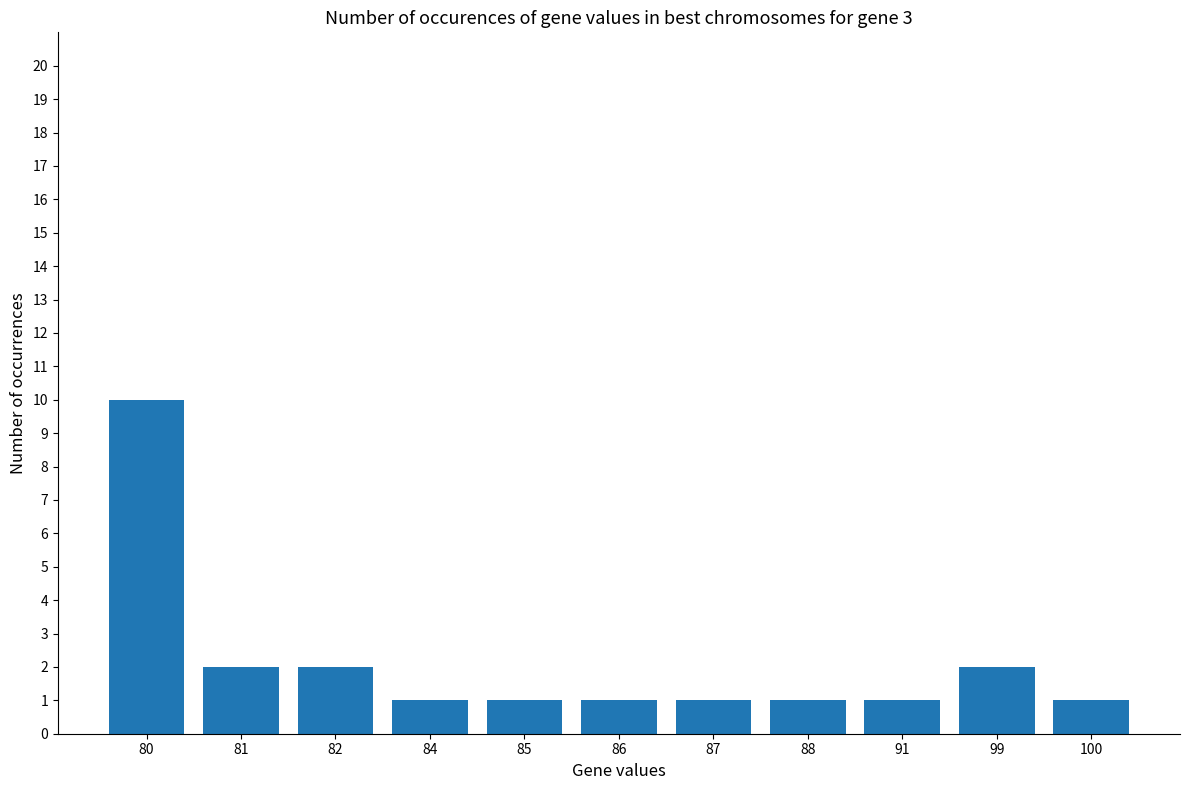

Is it true that the value at 100 is 1?

True